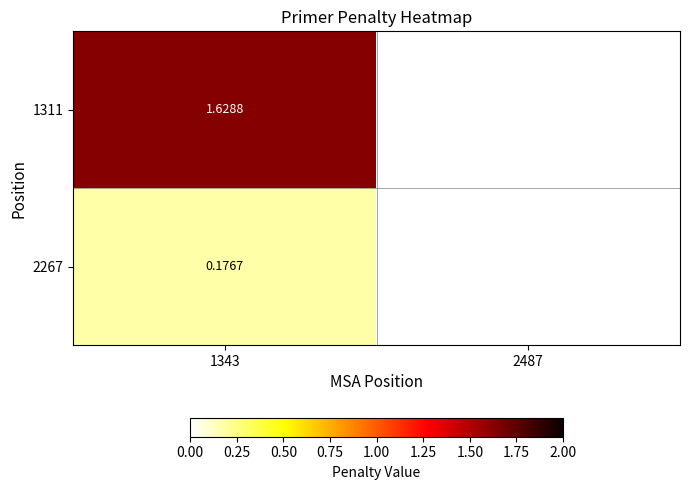

Is the value of 2267 at 1343 greater than the value of 1311 at 1343?

No